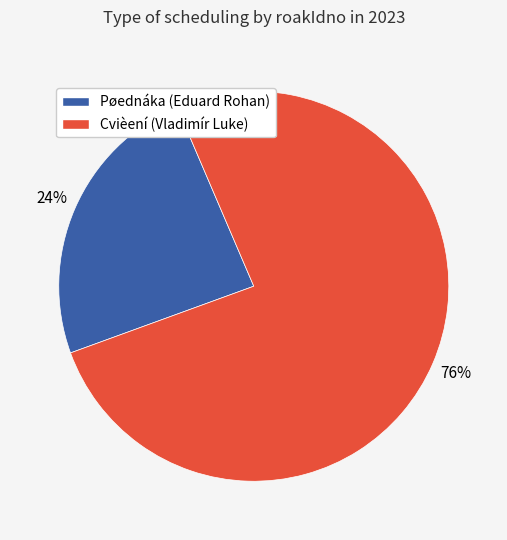

To the nearest percent, what is the average slice percentage?

50%